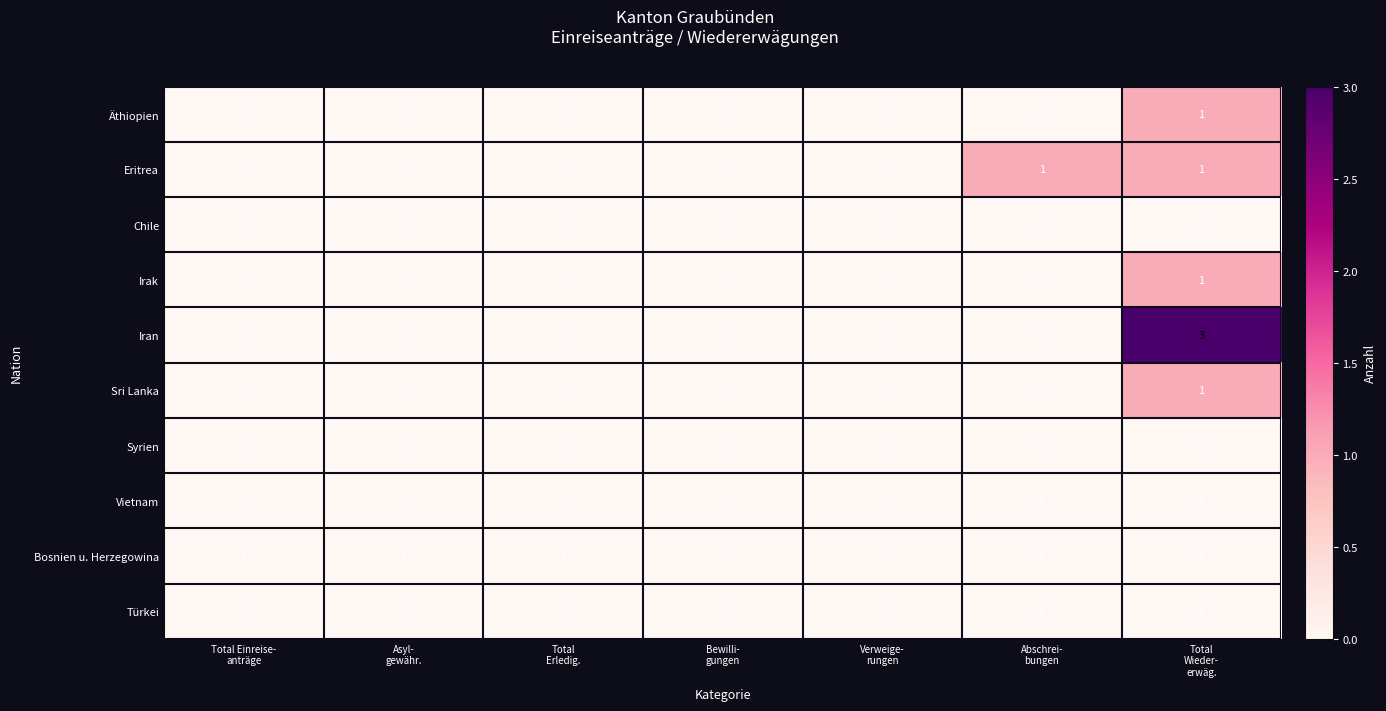

Count the Sri Lanka values in the range 0 to 1.

7